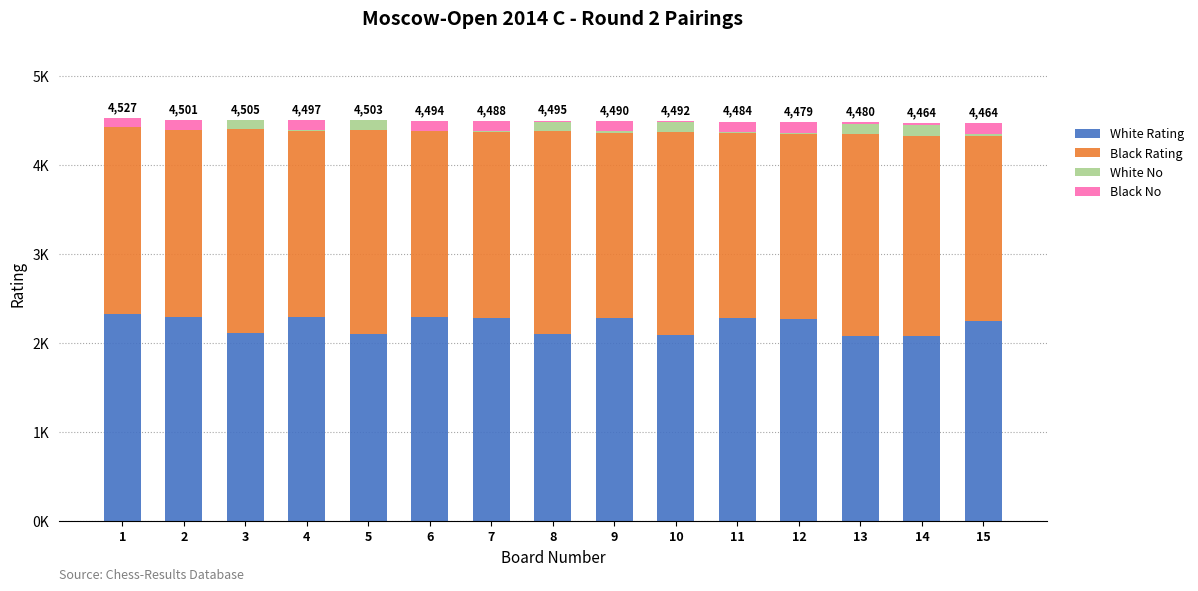

List the series in order of their peak value, highest first.

White Rating, Black Rating, Black No, White No